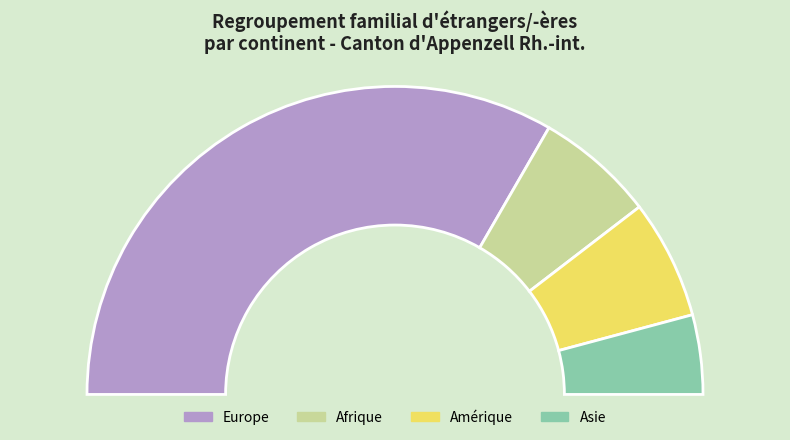

Combined, do Asie and Afrique account for over 50%?

No